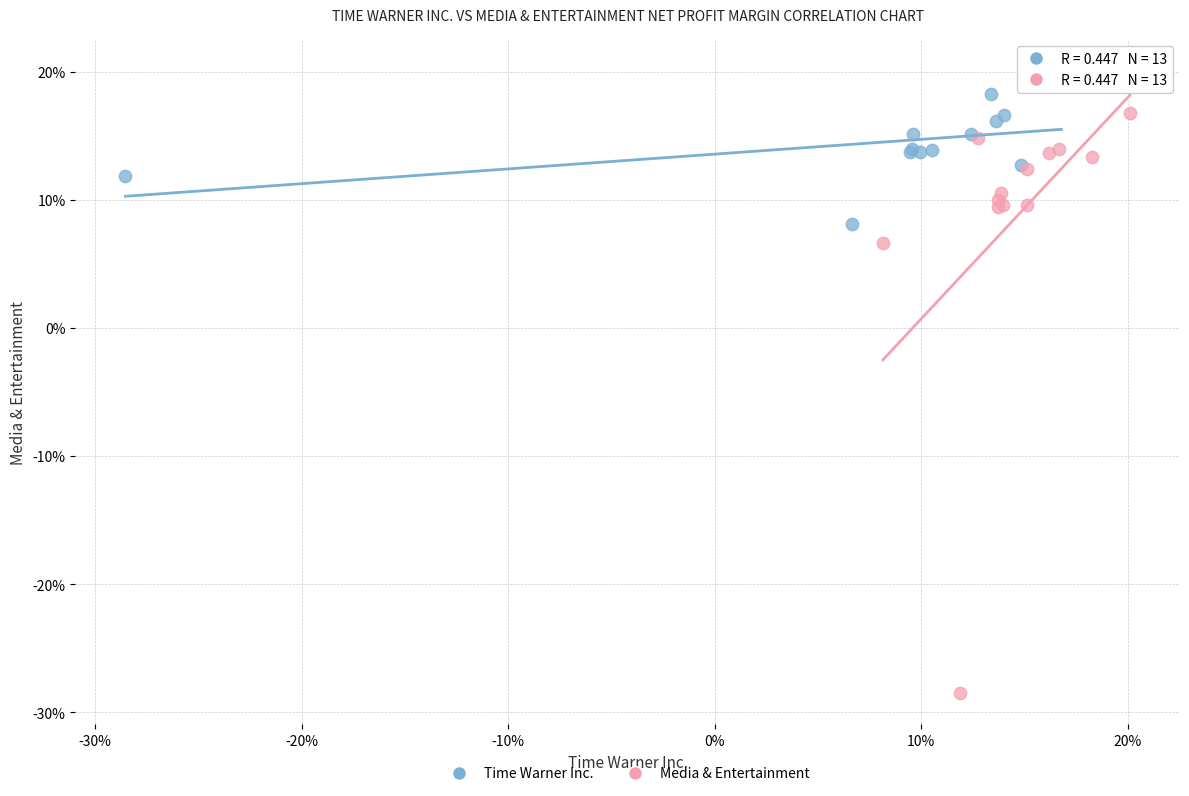

Which series contains the lowest Y value?

Media & Entertainment